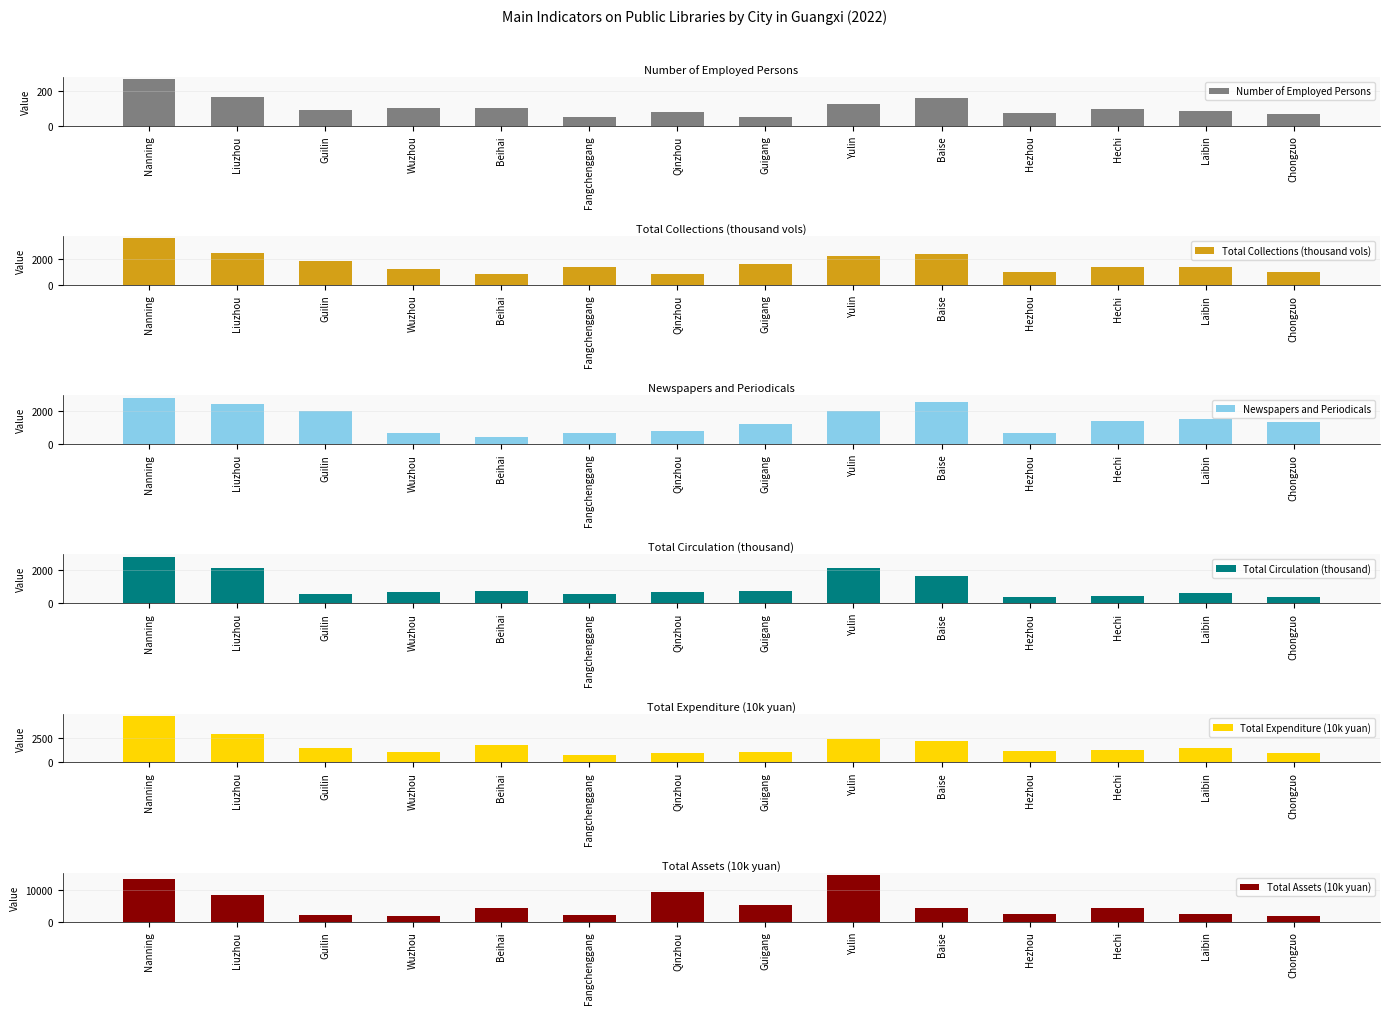

The Total Collections (thousand vols) series shows 3575.5 at Nanning. True or false?

True